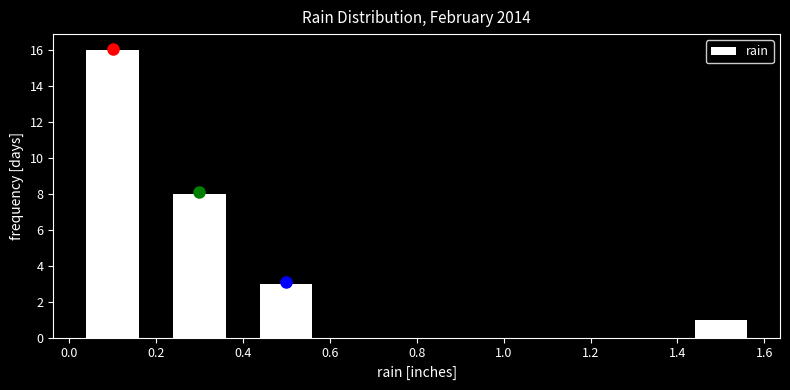

Reading left to right, list every bar in this chart as the range it spans on the x-axis followed by its height. The values are not printed on the chart, so give them approximately, as read against the axis.

0.0 to 0.2: 16
0.2 to 0.4: 8
0.4 to 0.6: 3
0.6 to 0.8: 0
0.8 to 1.0: 0
1.0 to 1.2: 0
1.2 to 1.4: 0
1.4 to 1.6: 1